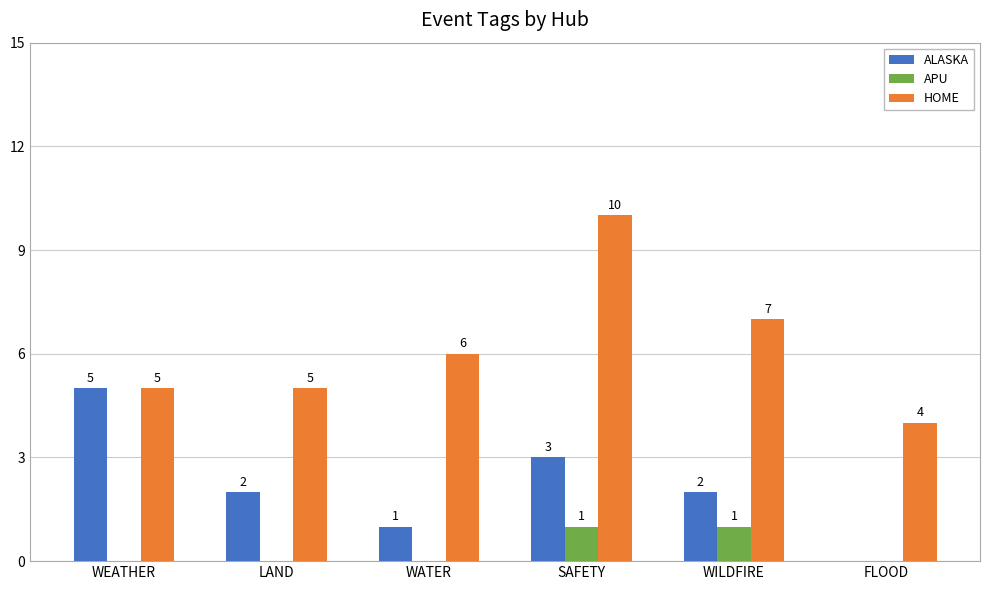

Which series has the largest total across all categories?

HOME